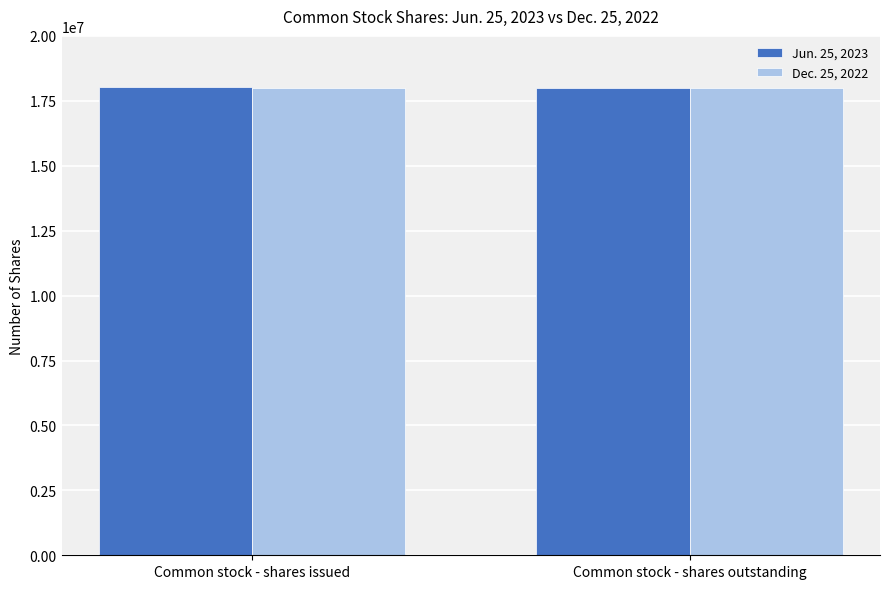

What value does the Dec. 25, 2022 series have at Common stock - shares outstanding?

17998170